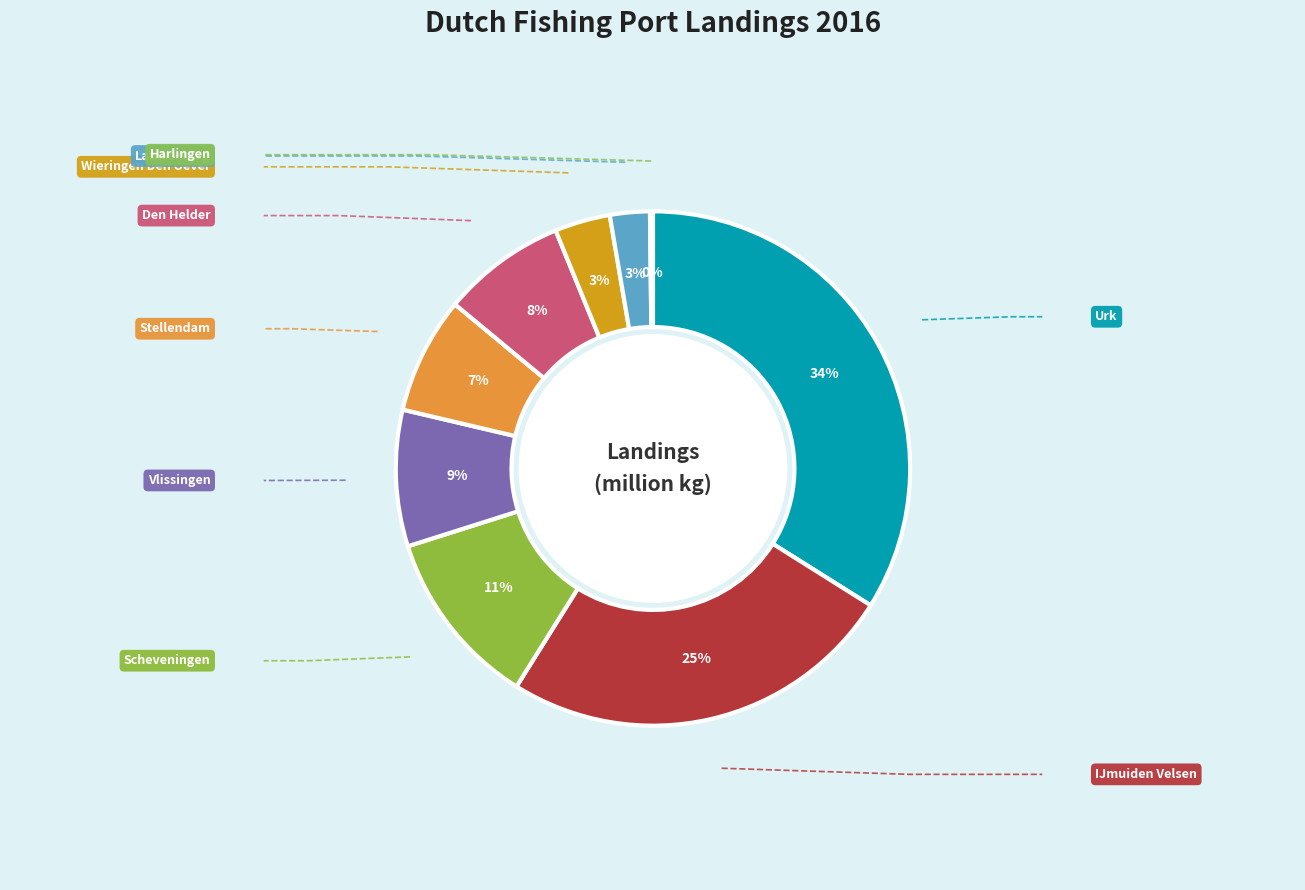

Rank the categories by value from highest to lowest.

Urk, IJmuiden Velsen, Scheveningen, Vlissingen, Den Helder, Stellendam, Wieringen Den Oever, Lauwersoog, Harlingen